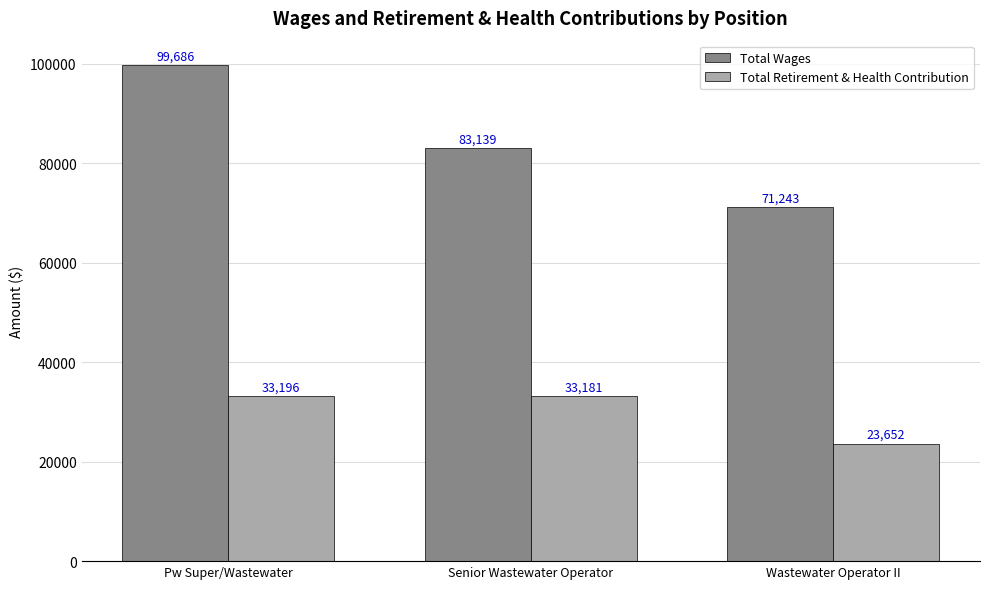

What is the difference between the maximum and minimum values in the Total Retirement & Health Contribution series?

9544